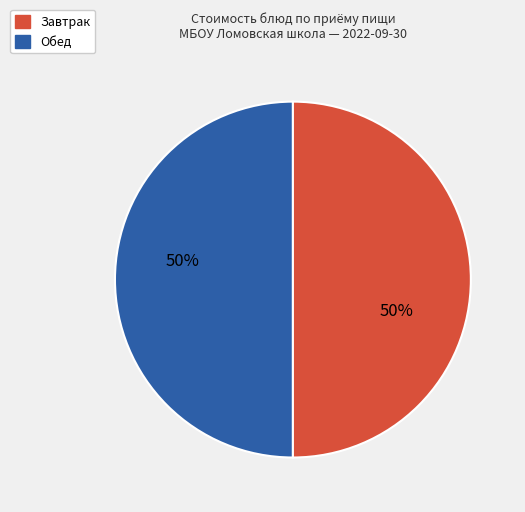

To the nearest percent, what is the average slice percentage?

50%